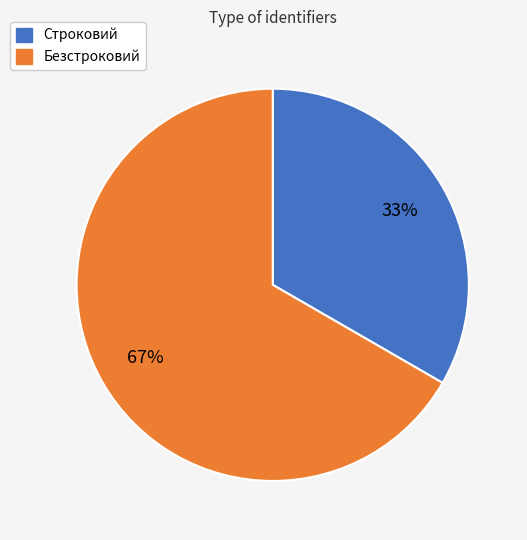

Combined, do Безстроковий and Строковий account for over 50%?

Yes